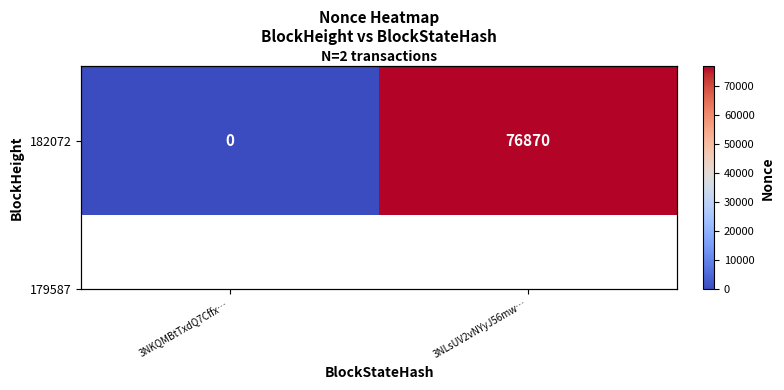

What is the average value?

38435